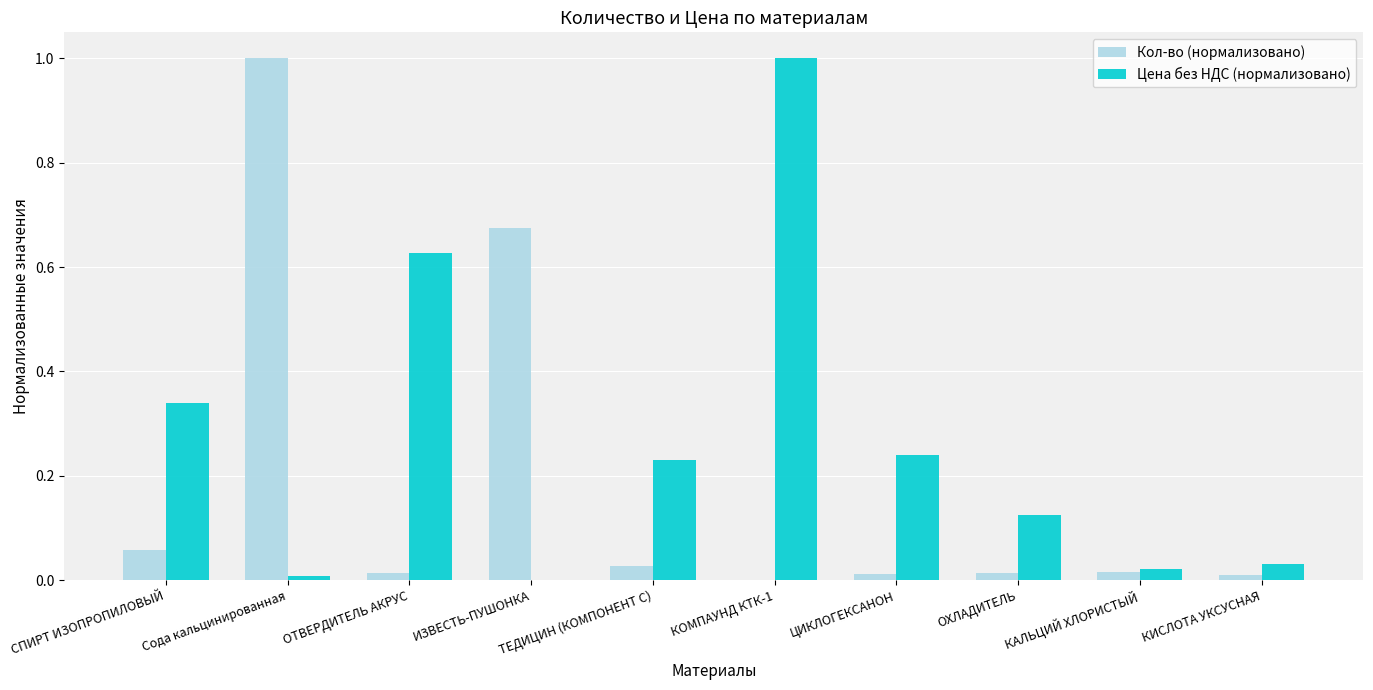

Between ОТВЕРДИТЕЛЬ АКРУС and ОХЛАДИТЕЛЬ, which series saw the biggest shift?

Цена без НДС (нормализовано)